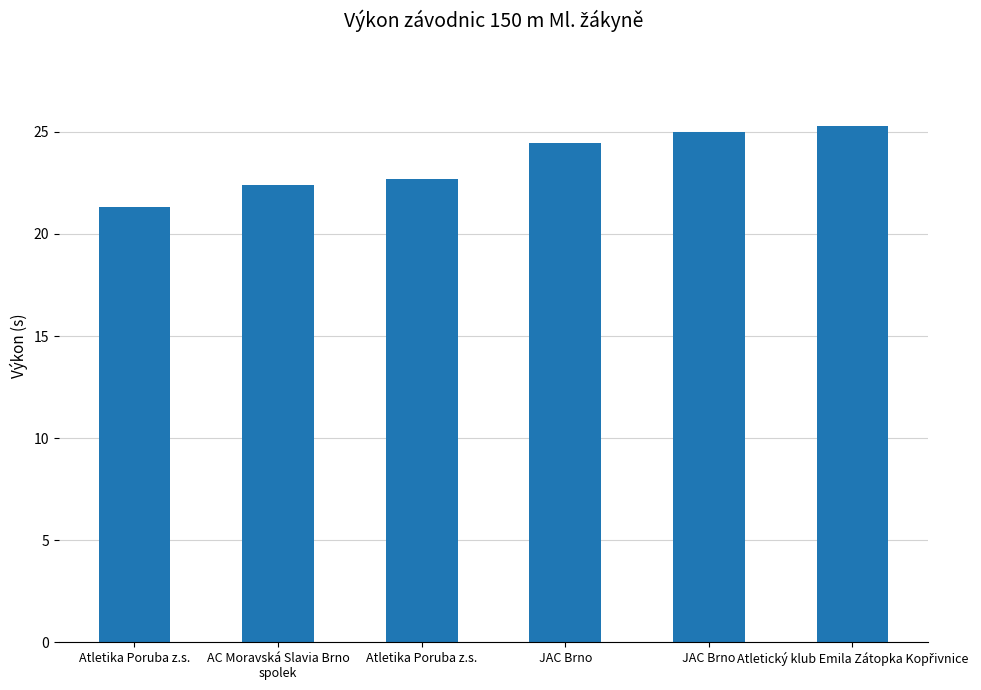

Are the bars horizontal?

No